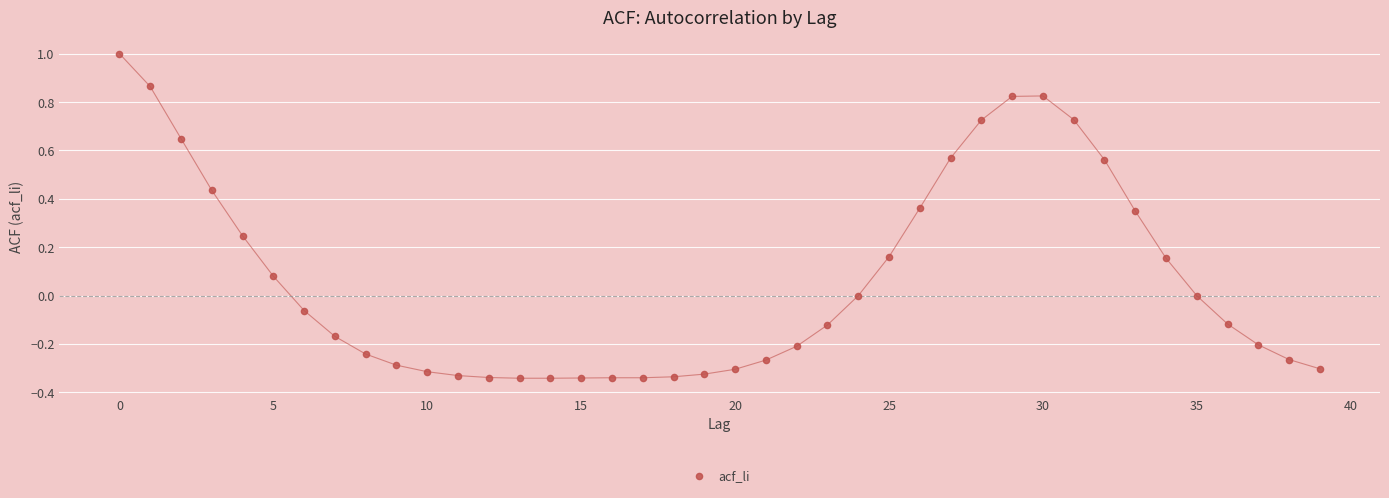

What is the range of Y values (max minus min)?

1.3